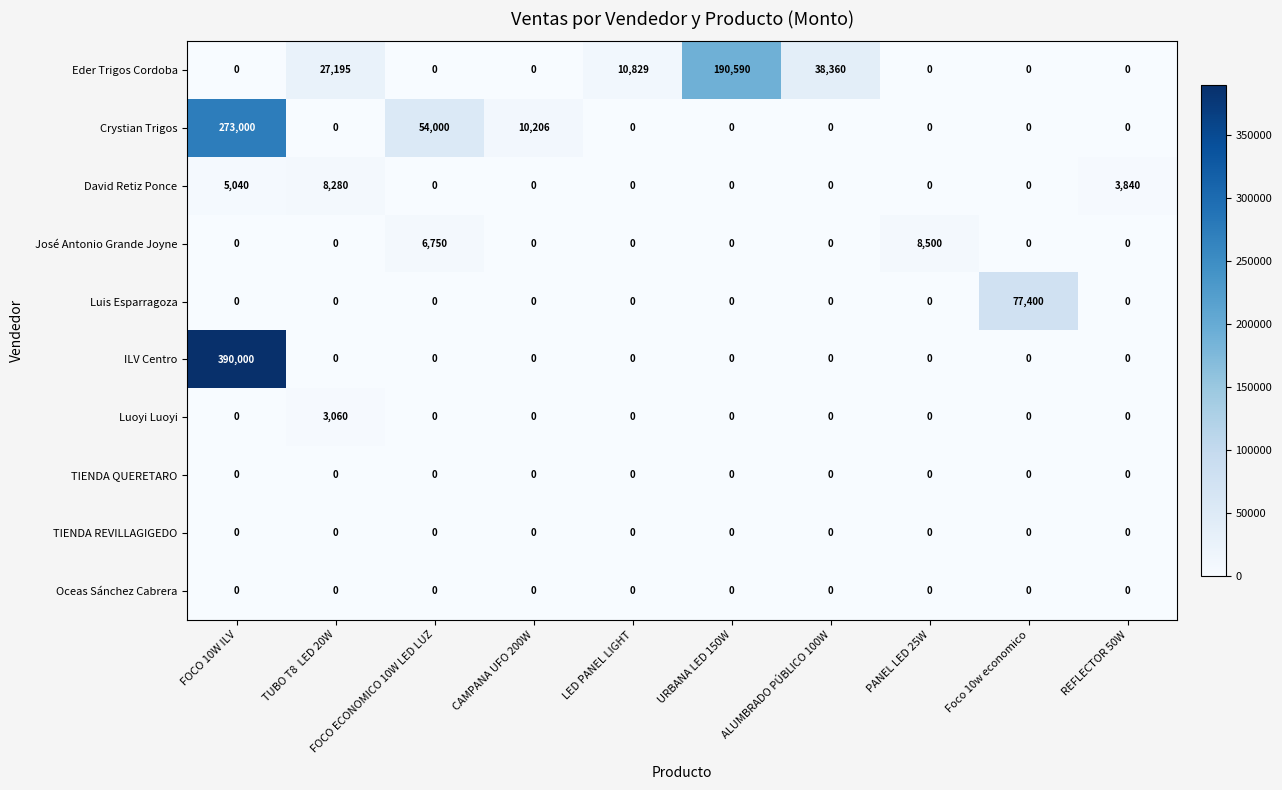

What is the greatest value displayed?

390000